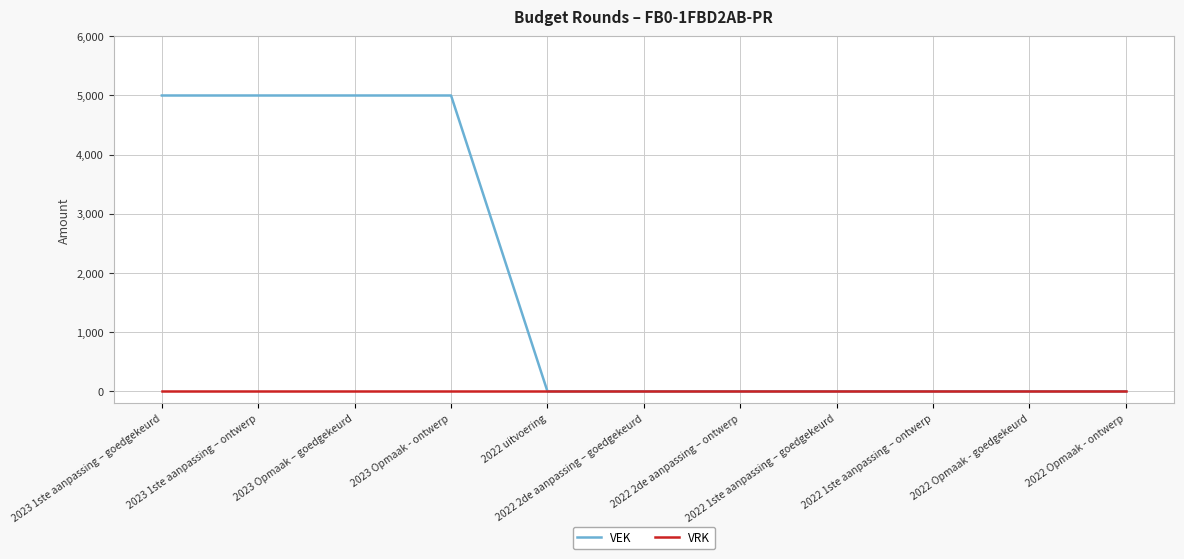

How many values in the VEK series exceed 0?

4